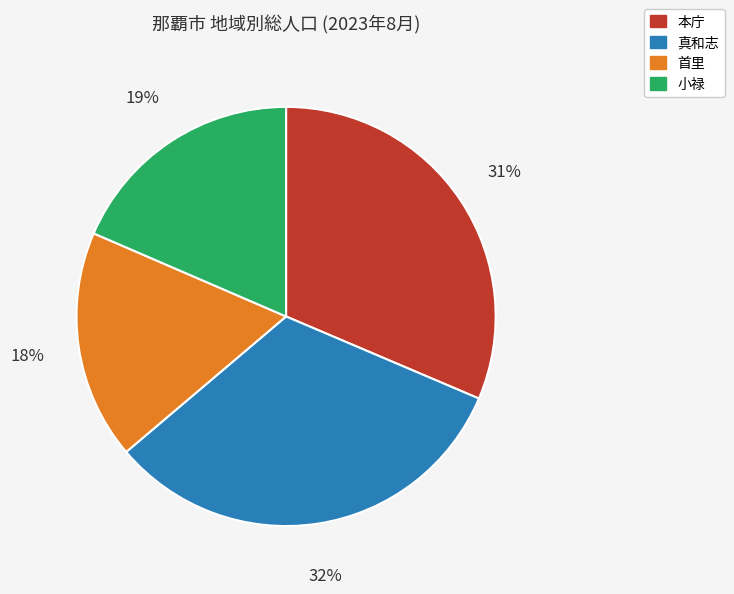

Which slice is the largest?

真和志